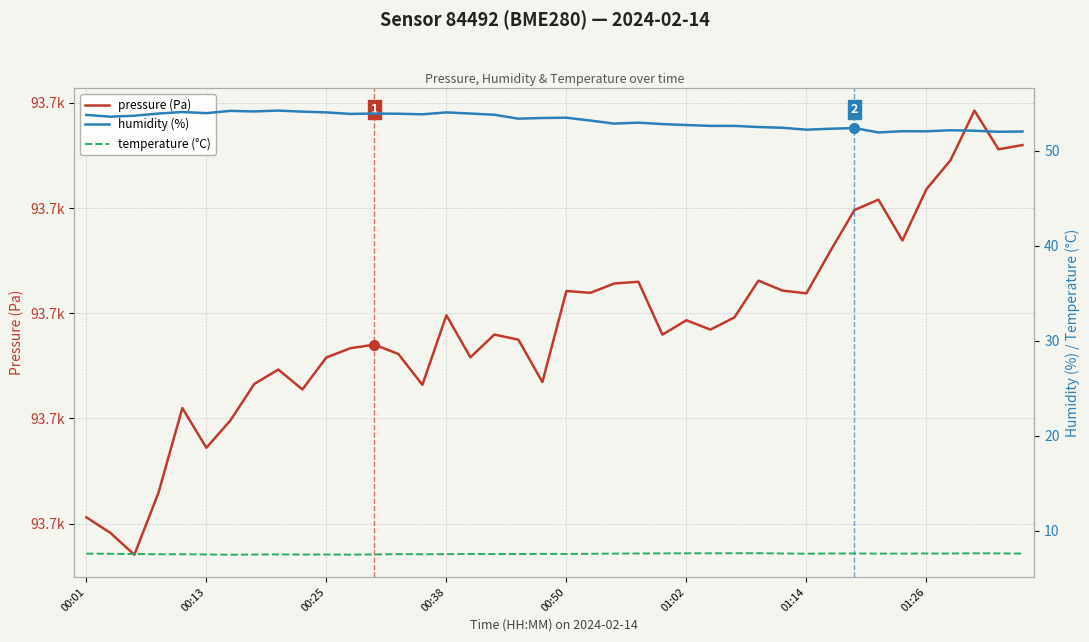

How many interior local valleys does the pressure (Pa) series have?

12